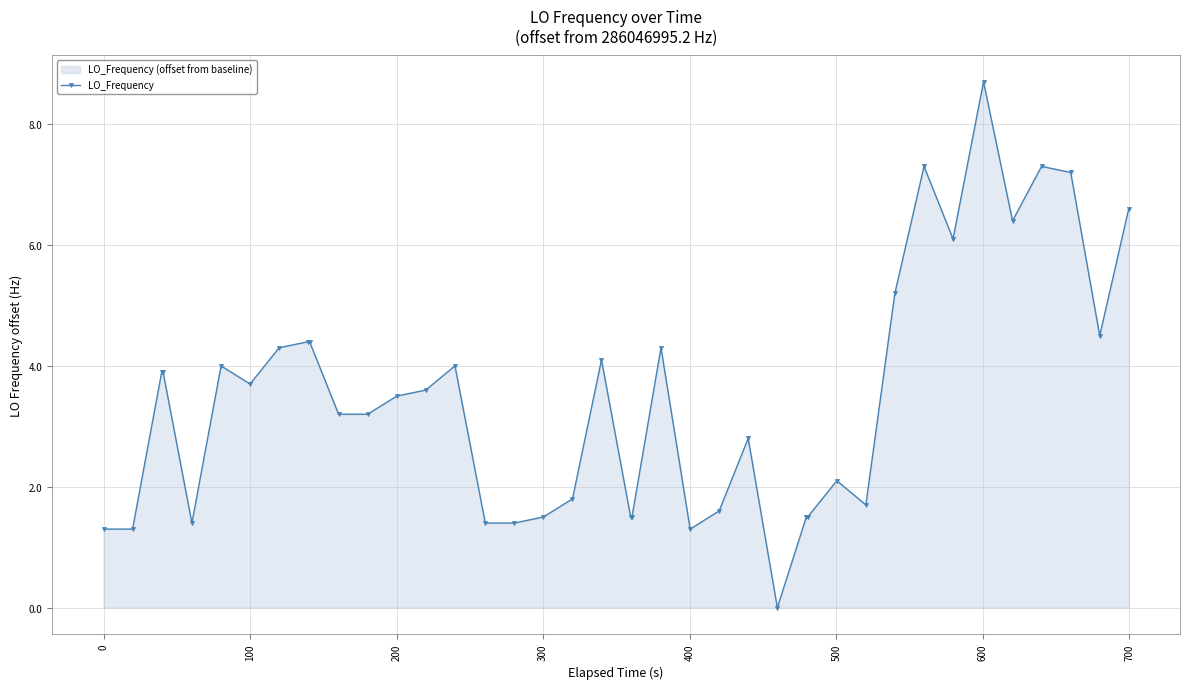

What is the maximum value shown in the chart?

8.7